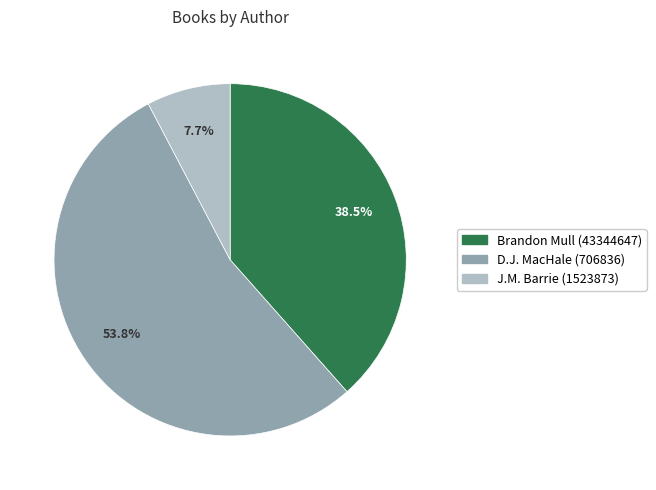

What is the largest slice in the pie chart?

D.J. MacHale